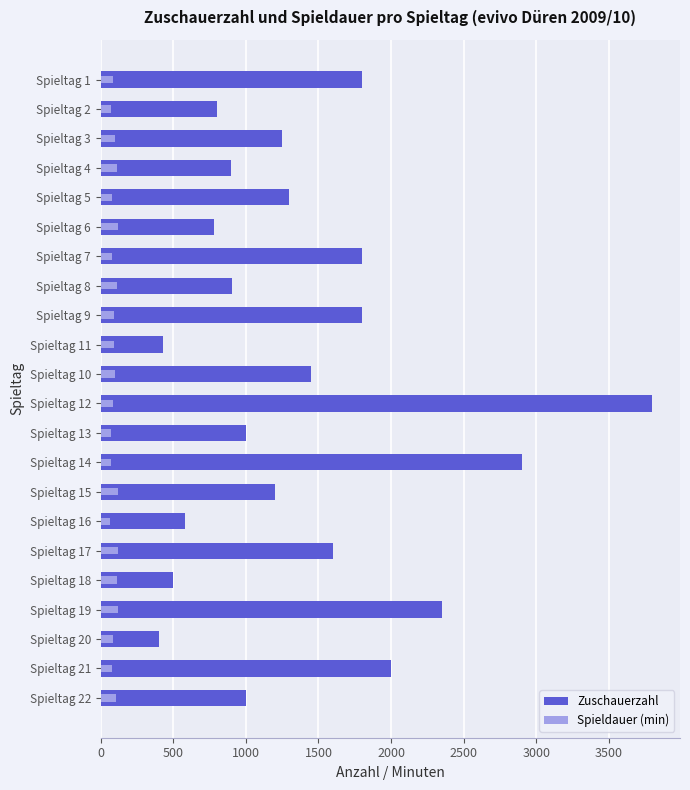

What are all the series names shown in the legend?

Zuschauerzahl, Spieldauer (min)